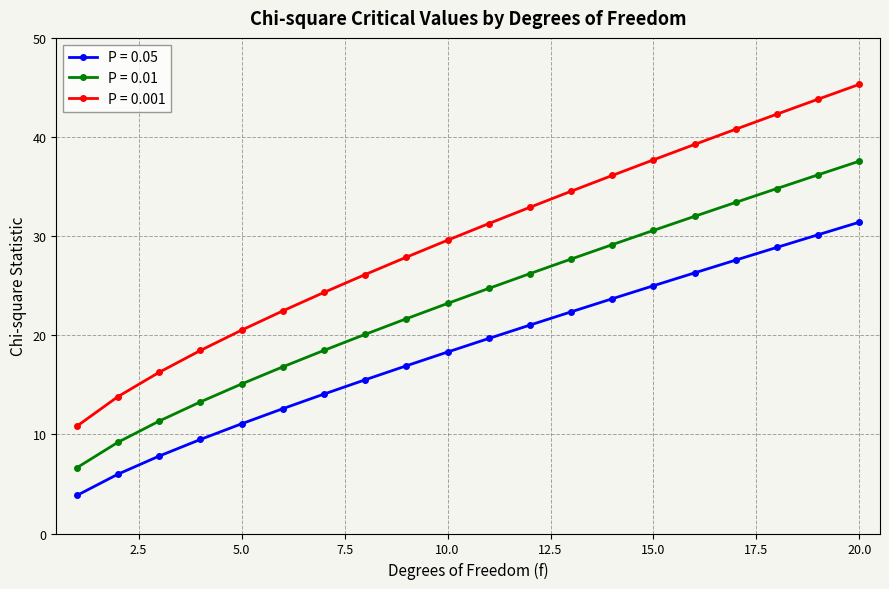

What is the maximum value shown in the chart?

45.3